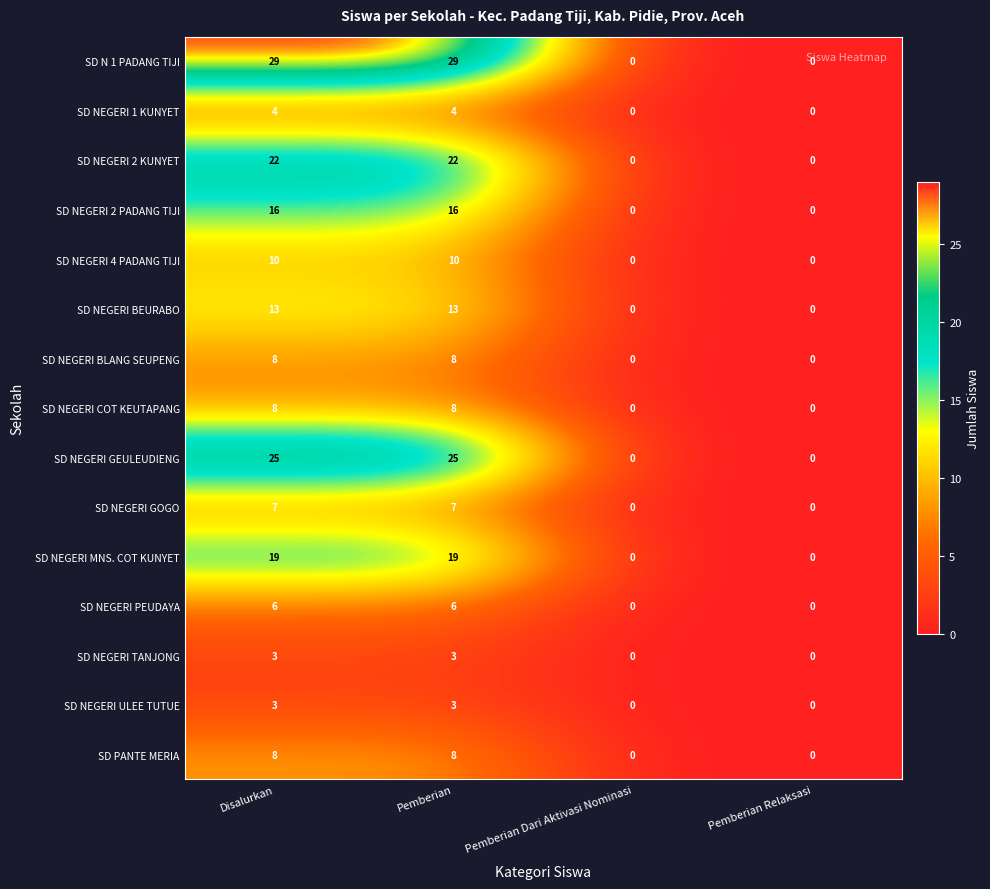

Which series has the largest total across all categories?

SD N 1 PADANG TIJI